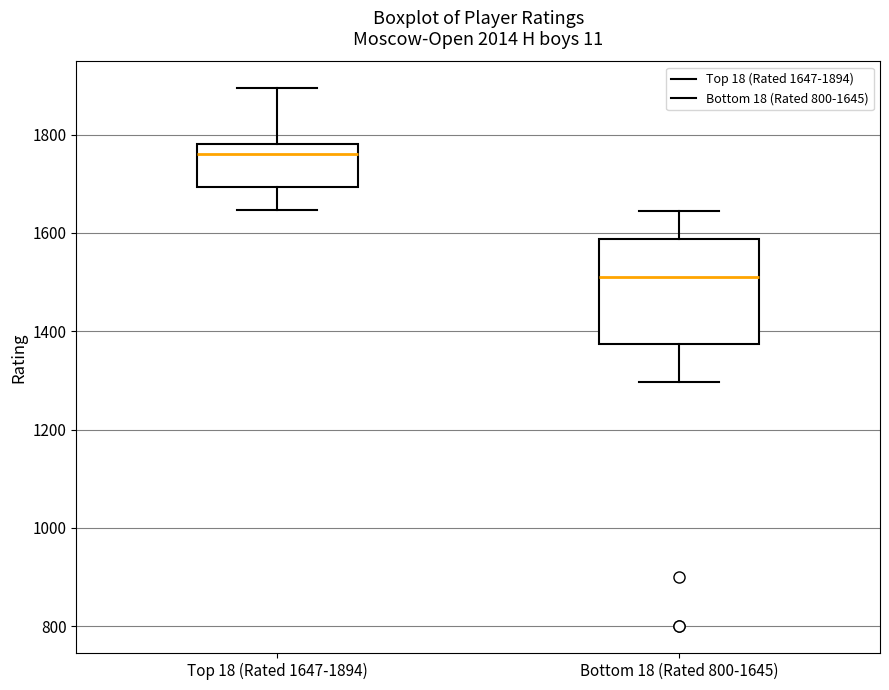

Reading left to right, read every box against the y-axis: the position of its median line, the range the box covers, and the ends of its whiskers. The values are not printed on the chart, so give them approximately, as read against the axis.

Top 18 (Rated 1647-1894): median 1760, box 1700 to 1780, whiskers 1640 to 1900
Bottom 18 (Rated 800-1645): median 1520, box 1380 to 1580, whiskers 1300 to 1640